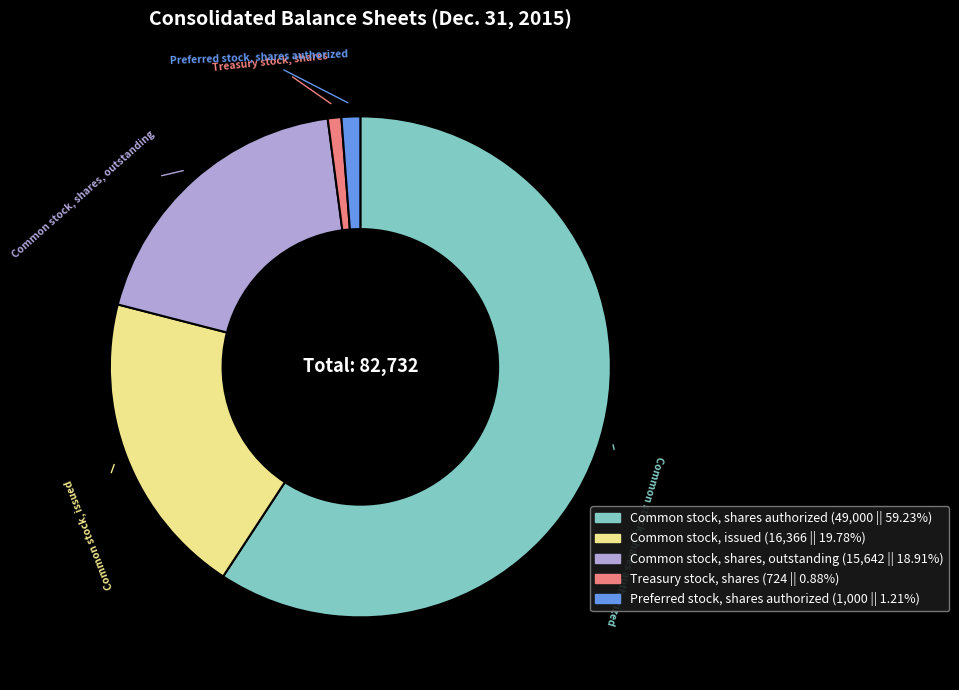

Which slice is the largest?

Common stock, shares authorized